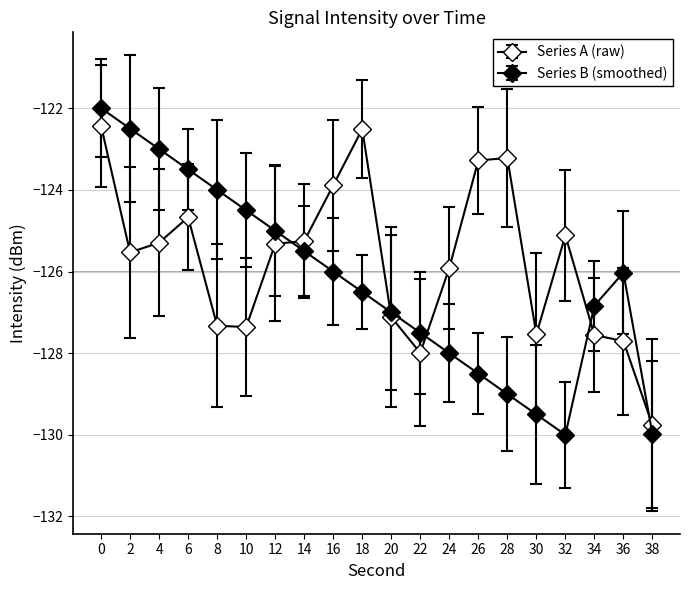

How many categories are shown in the chart?

20